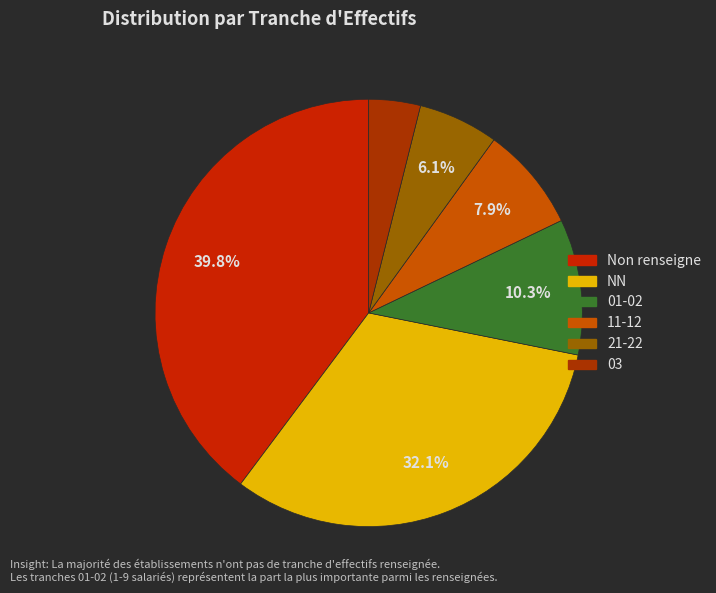

How many slices are in this pie chart?

6